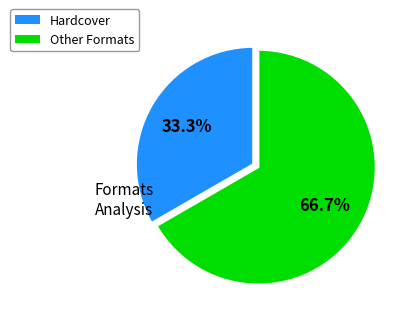

Is there any slice that represents more than half of the pie?

Yes